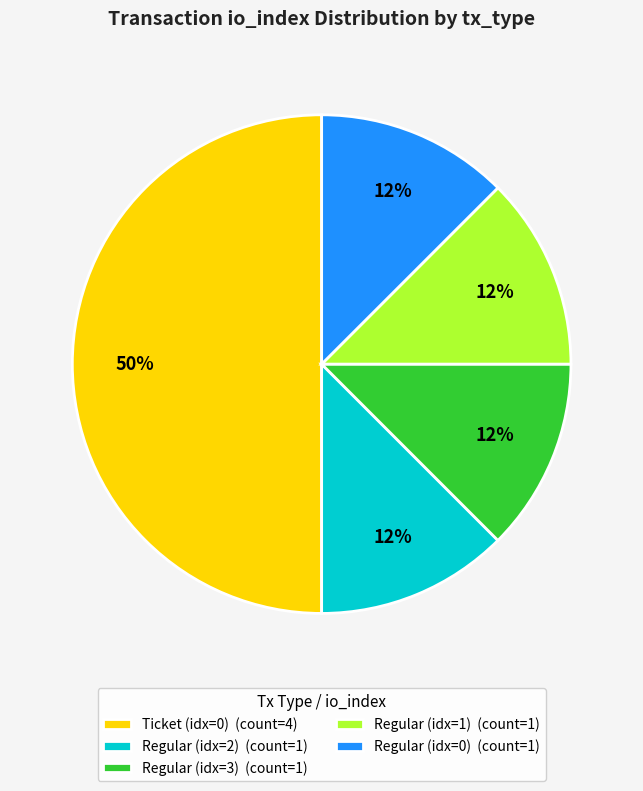

Which slice is the largest?

Ticket (idx=0) (count=4)